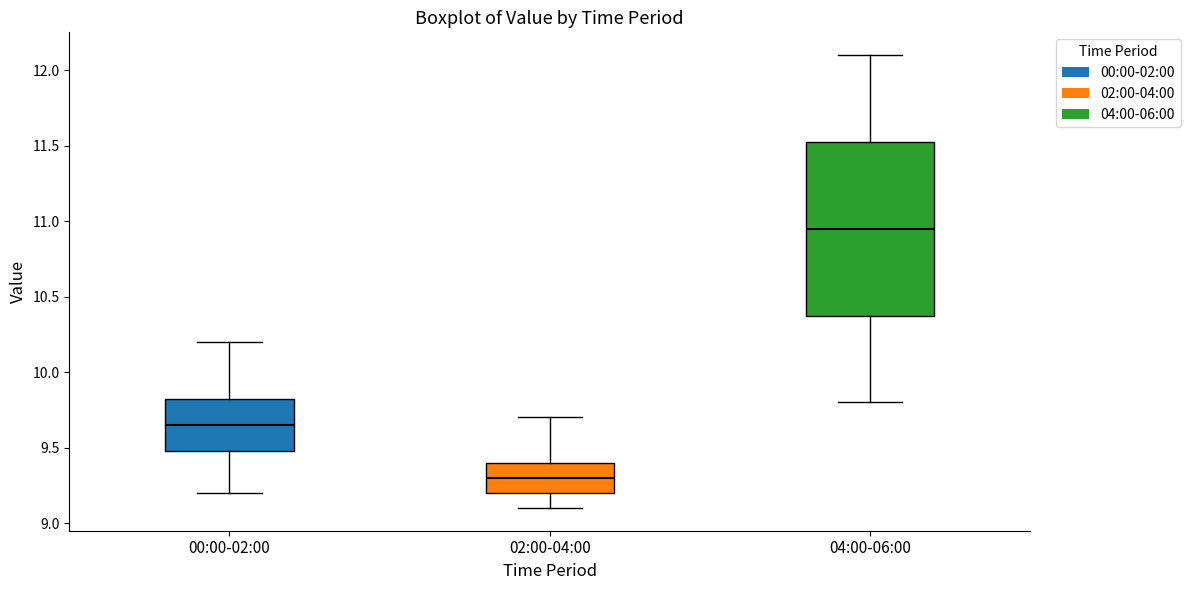

Reading left to right, read every box against the y-axis: the position of its median line, the range the box covers, and the ends of its whiskers. The values are not printed on the chart, so give them approximately, as read against the axis.

00:00-02:00: median 9.65, box 9.50 to 9.85, whiskers 9.20 to 10.20
02:00-04:00: median 9.30, box 9.20 to 9.40, whiskers 9.10 to 9.70
04:00-06:00: median 10.95, box 10.40 to 11.55, whiskers 9.80 to 12.10